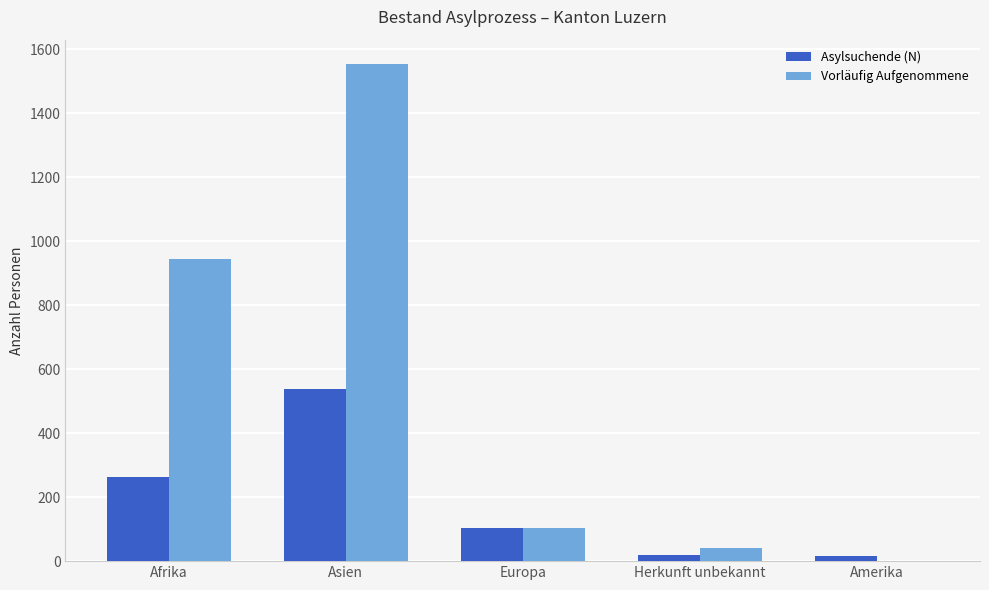

What is the approximate value of Vorläufig Aufgenommene at Afrika?

946